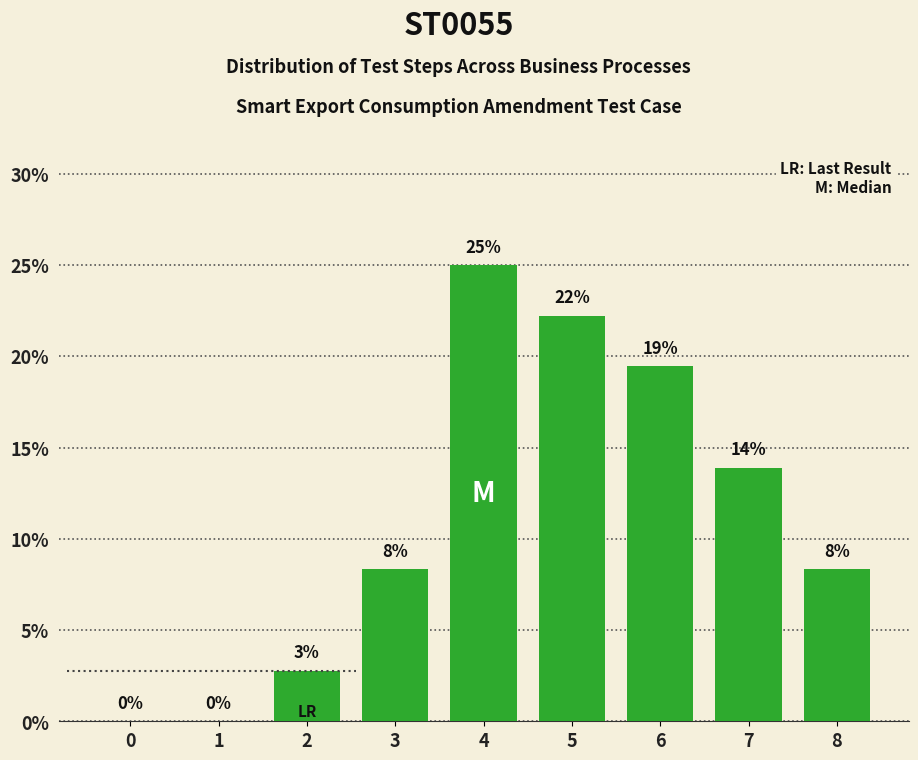

How many bars are there in total?

9